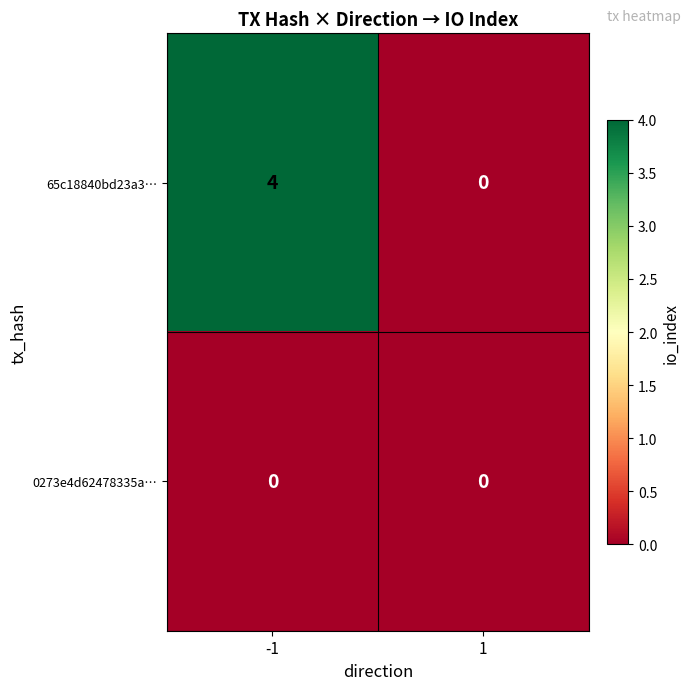

Which series changed the most between -1 and 1?

65c18840bd23a3…